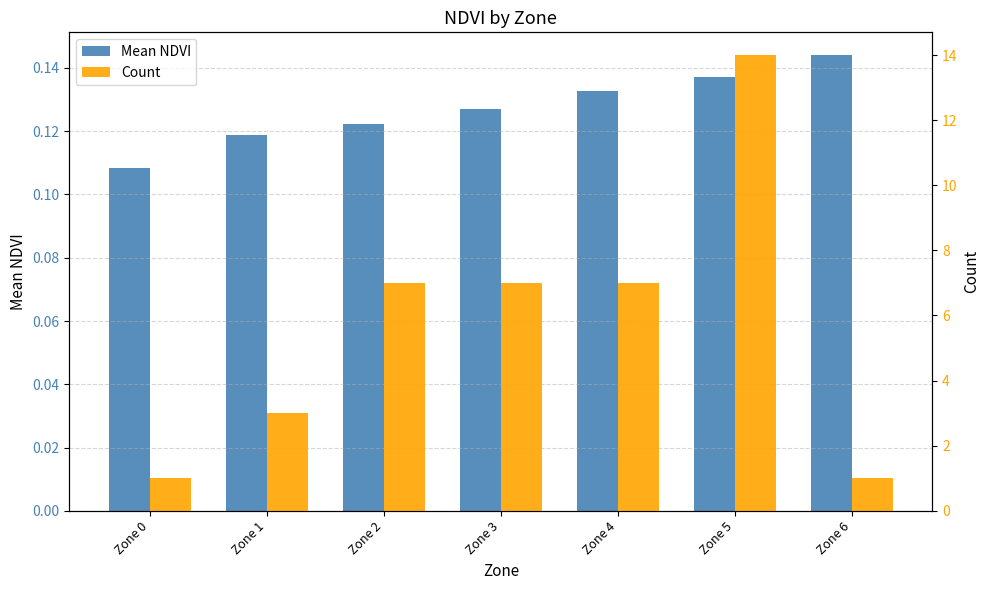

The value of Count at Zone 3 is 7.0. True or false?

True